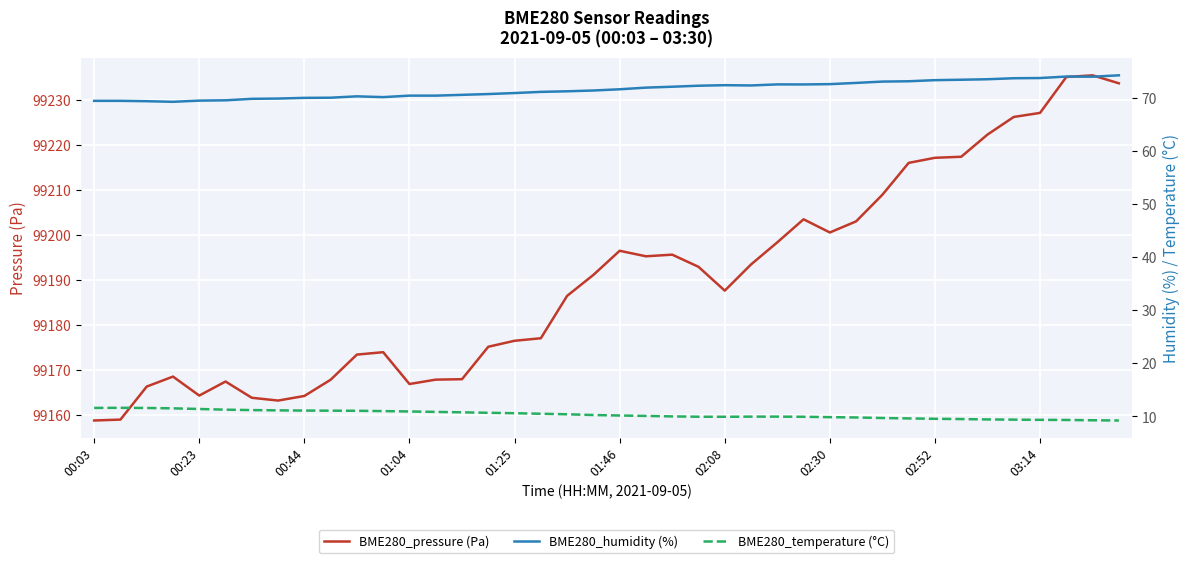

What is the difference between the maximum and minimum values in the BME280_humidity (%) series?

5.0